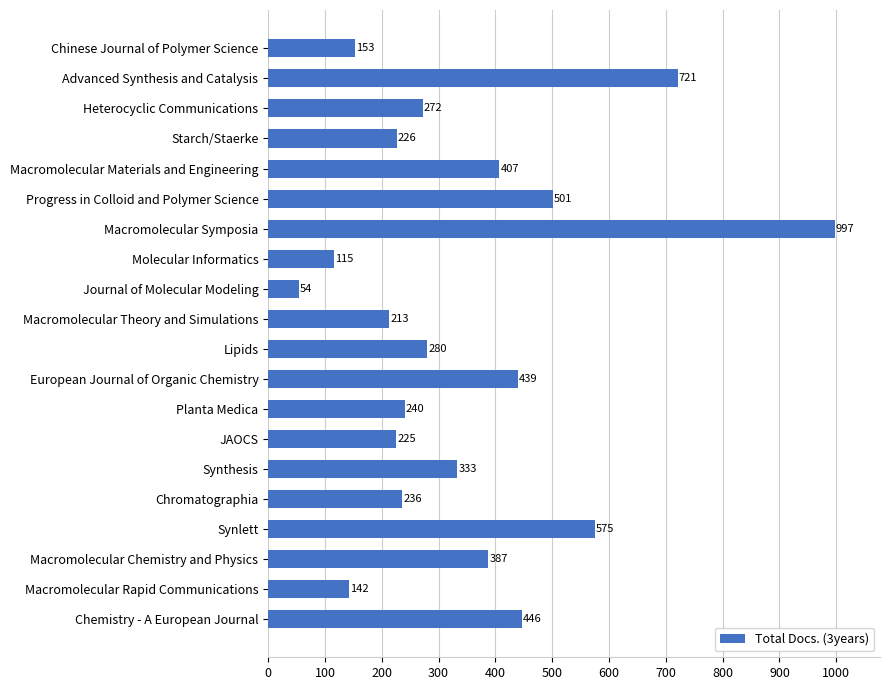

True or false: the data shows 875 at Synlett.

False